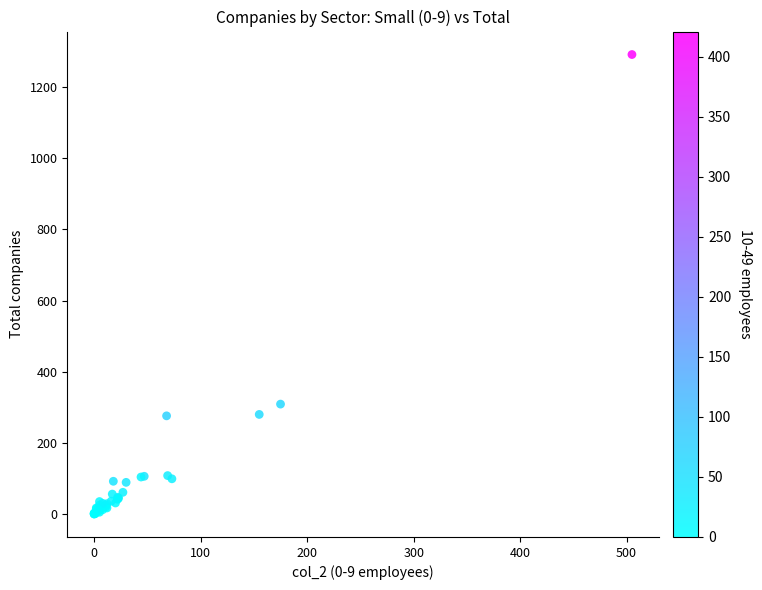

What Y value in the scatter plot is closest to 646?

309